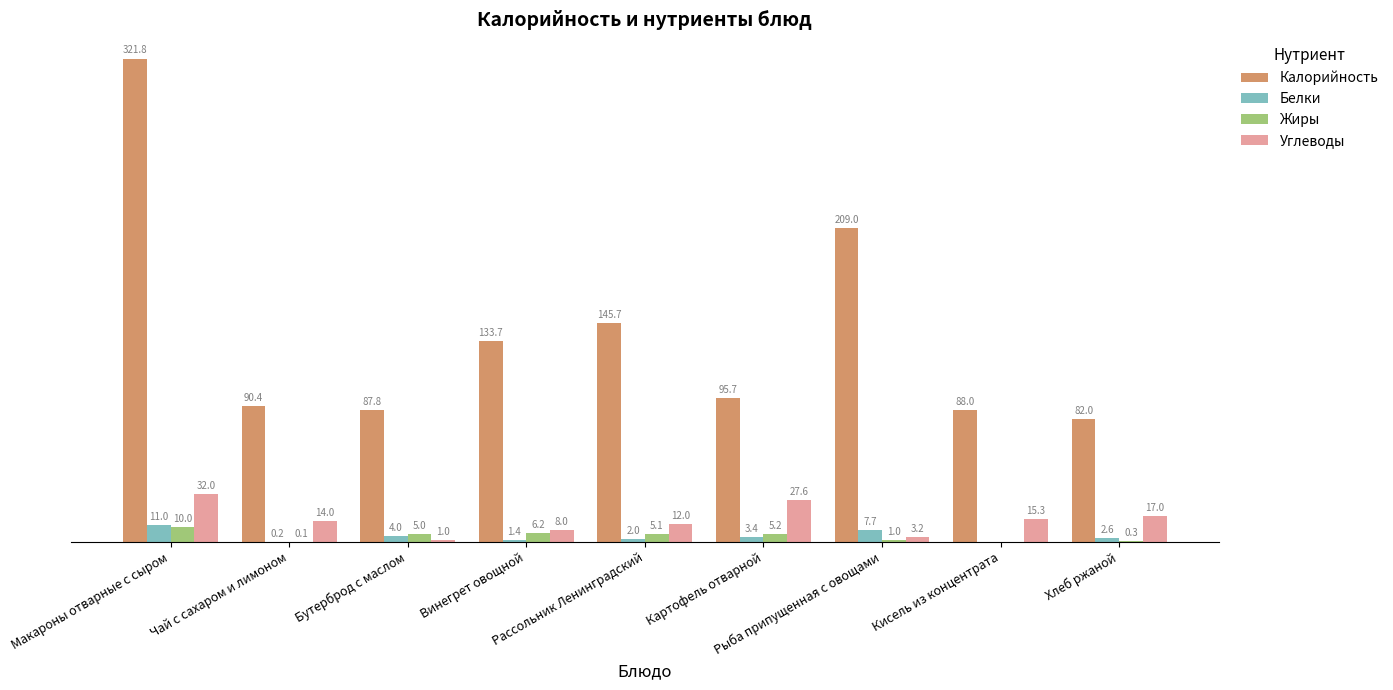

Which series has the largest total across all categories?

Калорийность